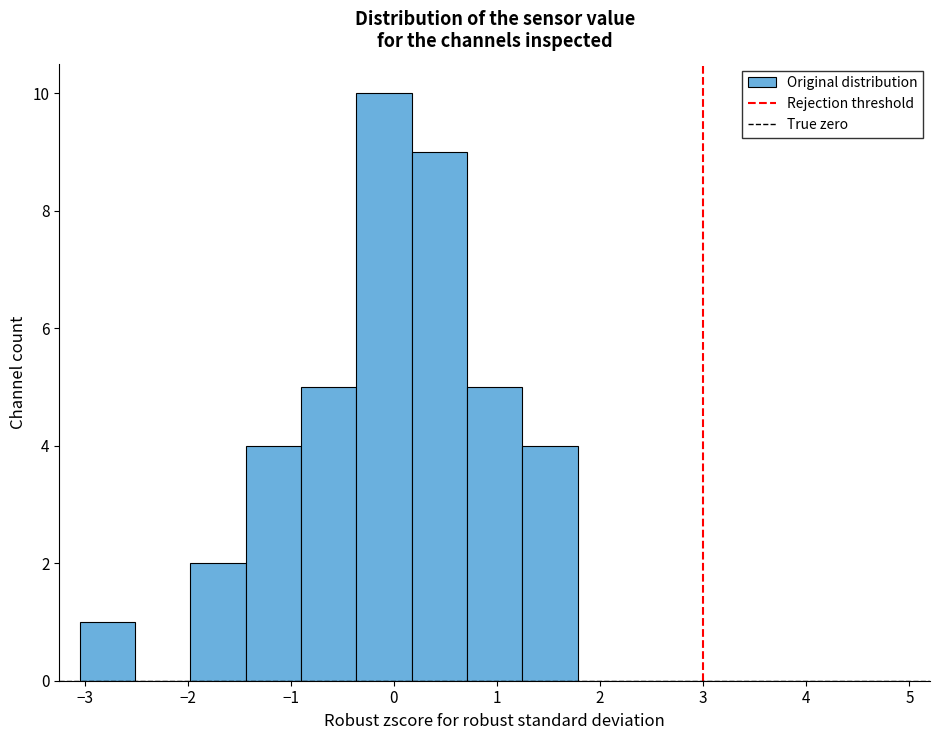

Reading left to right, transcribe this chart: for each bar, give the range it covers on the x-axis and its height. Neither the bar edges nor the heights are printed on the chart, so give them approximately, as read against the axes.

-3.0 to -2.5: 1
-2.5 to -2.0: 0
-2.0 to -1.4: 2
-1.4 to -0.9: 4
-0.9 to -0.4: 5
-0.4 to 0.2: 10
0.2 to 0.7: 9
0.7 to 1.2: 5
1.2 to 1.8: 4
1.8 to 2.3: 0
2.3 to 2.9: 0
2.9 to 3.4: 0
3.4 to 3.9: 0
3.9 to 4.5: 0
4.5 to 5.0: 0